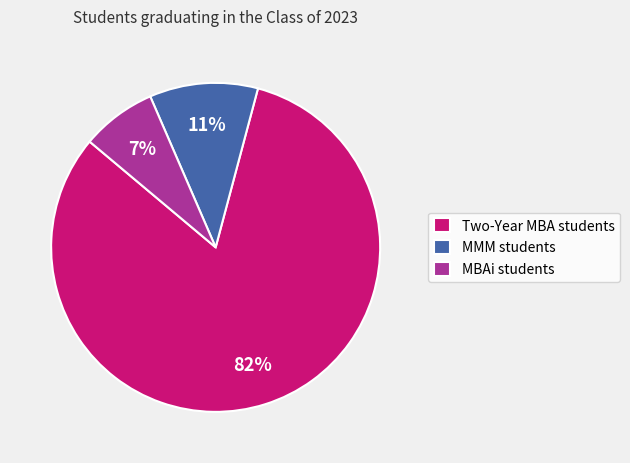

Which slice is the smallest?

MBAi students